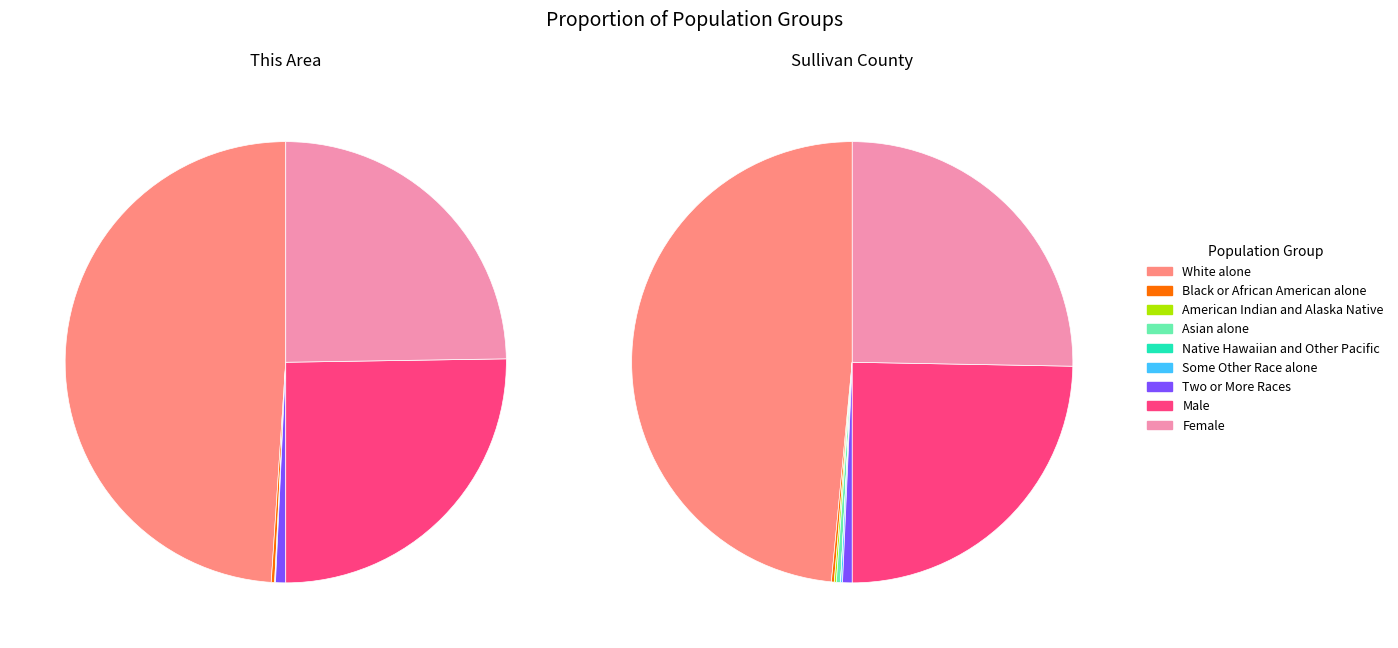

Between Female and Black or African American alone, which is larger?

Female